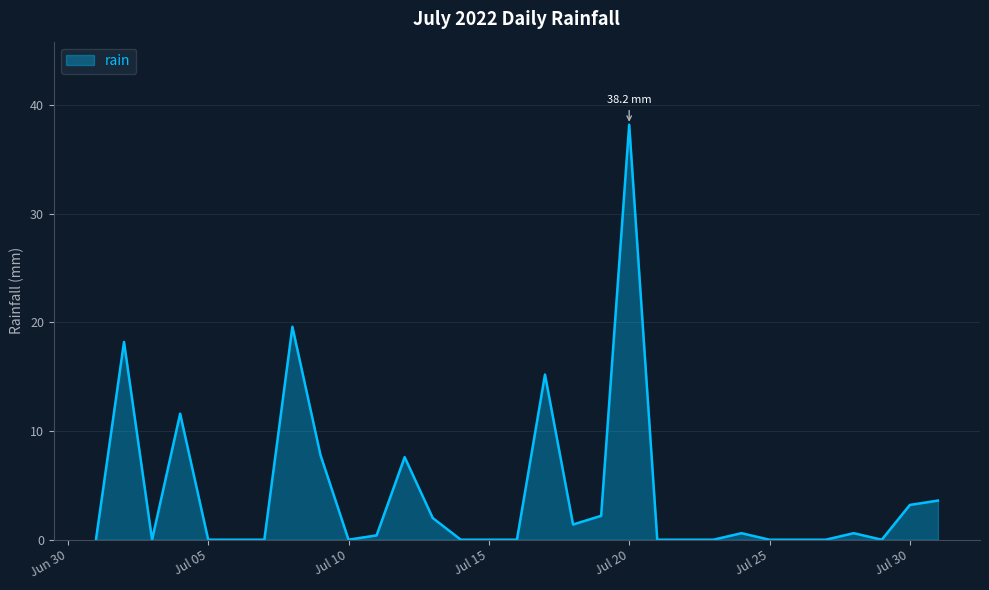

What is the average value?

4.3